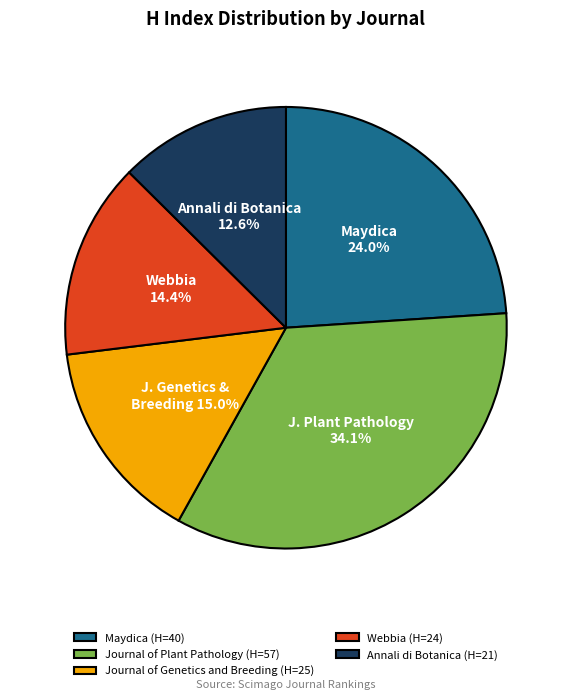

Do Journal of Plant Pathology and Maydica together represent more than half of the pie?

Yes